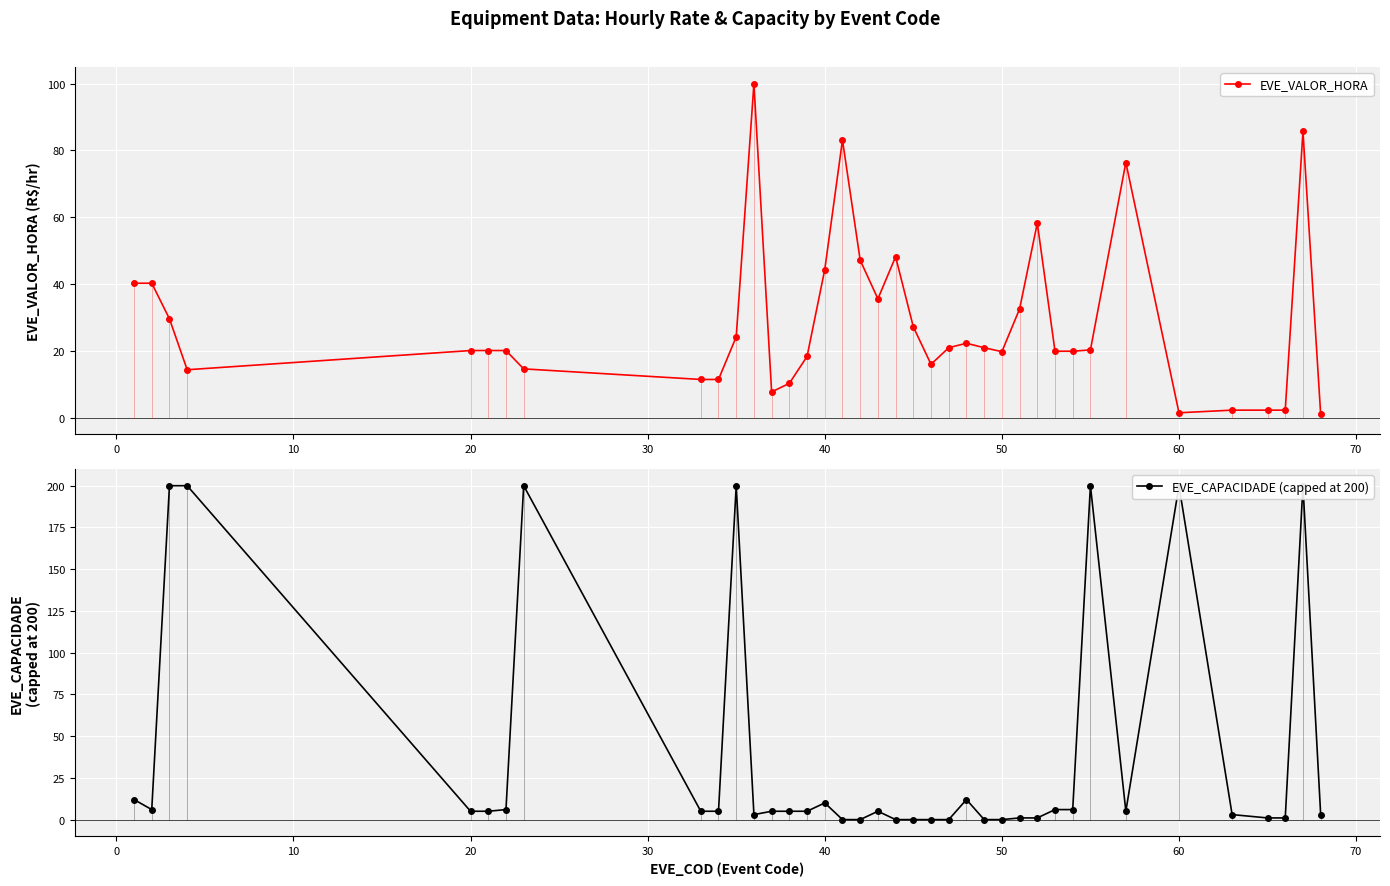

What is the value of the EVE_CAPACIDADE (capped at 200) point at the 6th from the left?

5.0